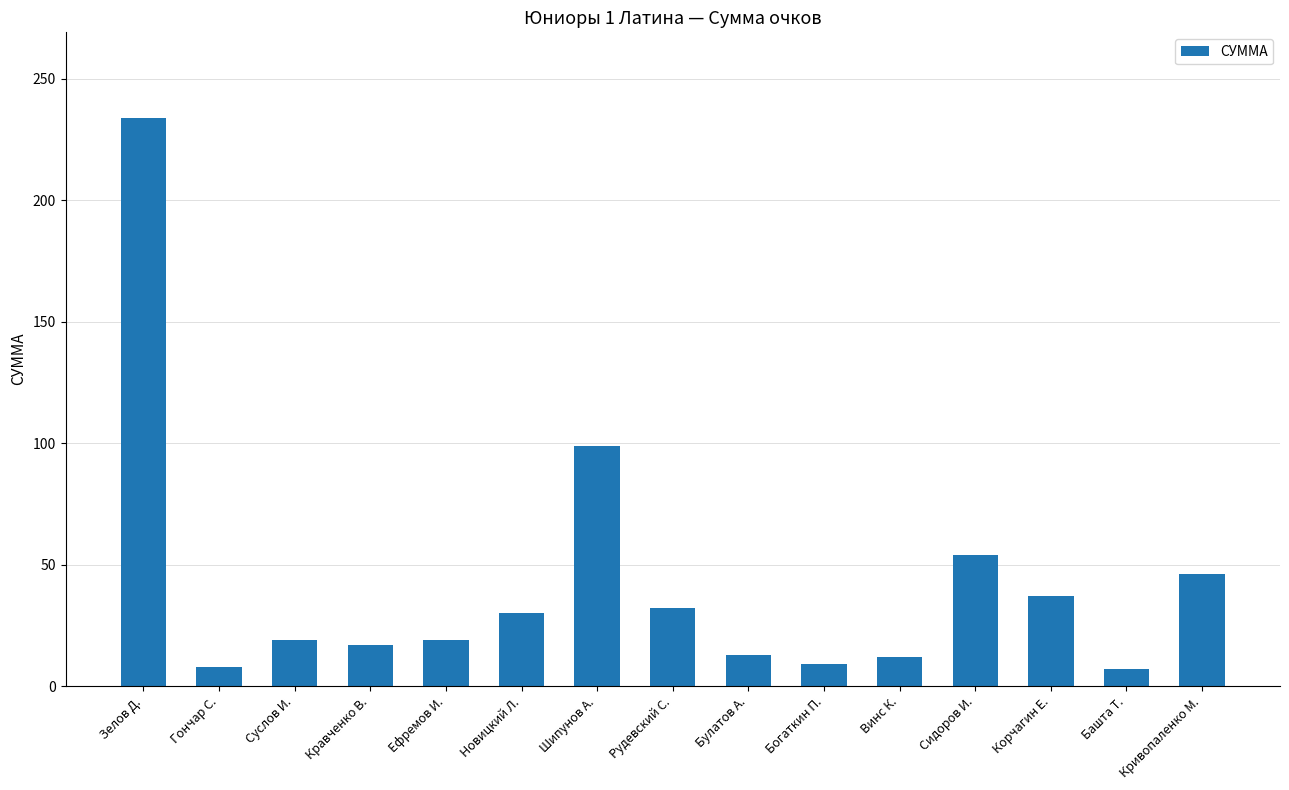

How many bars are there in total?

15